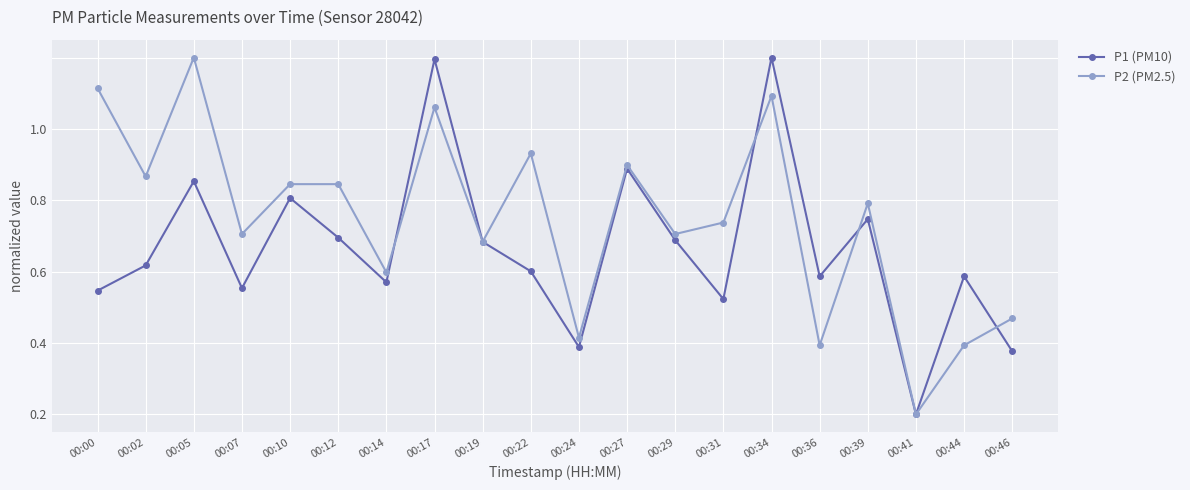

Rank the categories by P2 (PM2.5) value from highest to lowest.

00:05, 00:00, 00:34, 00:17, 00:22, 00:27, 00:02, 00:10, 00:12, 00:39, 00:31, 00:07, 00:29, 00:19, 00:14, 00:46, 00:24, 00:36, 00:44, 00:41